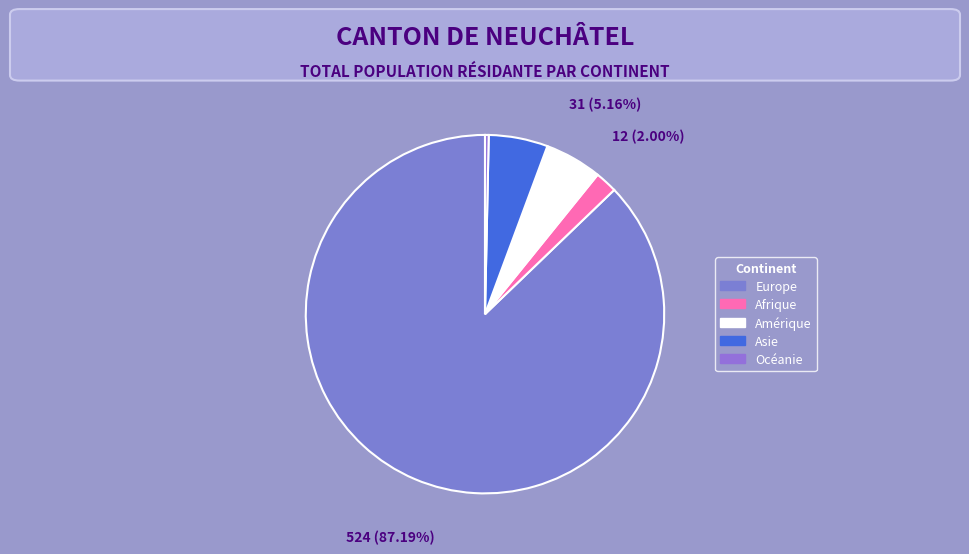

Which category accounts for the majority?

Europe